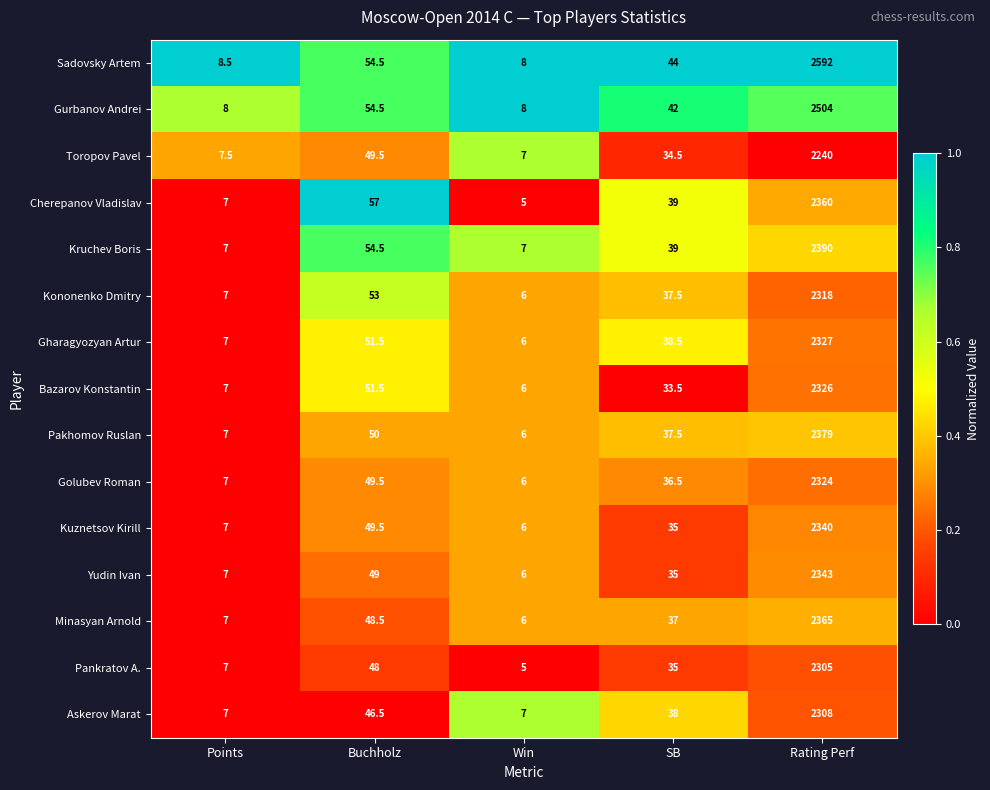

The value of Askerov Marat at SB is 51.2. True or false?

False